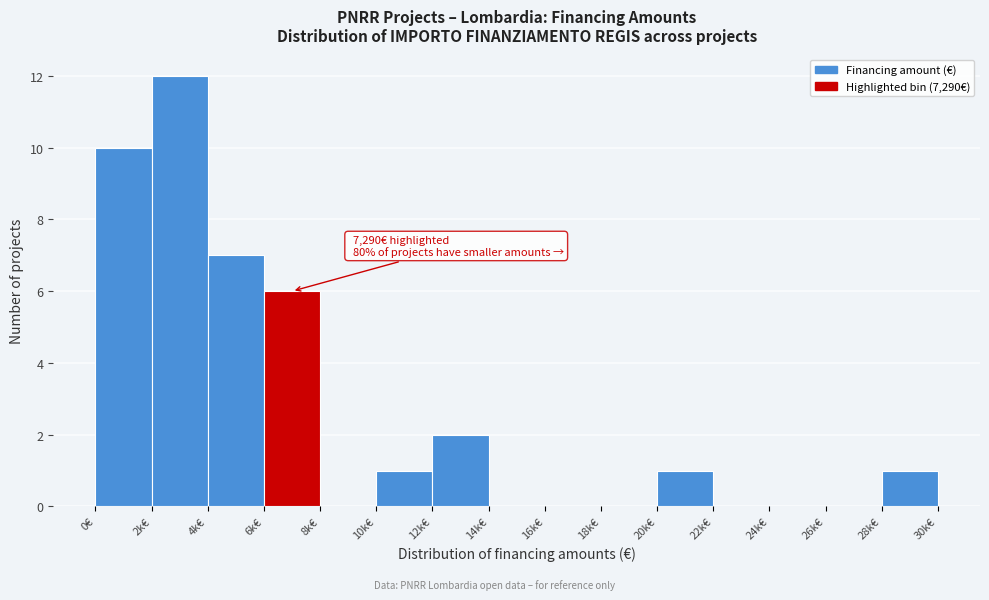

Reading left to right, extract all data points from this chart.

0€=10	2k€=12	4k€=7	6k€=6	8k€=0	10k€=1	12k€=2	14k€=0	16k€=0	18k€=0	20k€=1	22k€=0	24k€=0	26k€=0	28k€=1